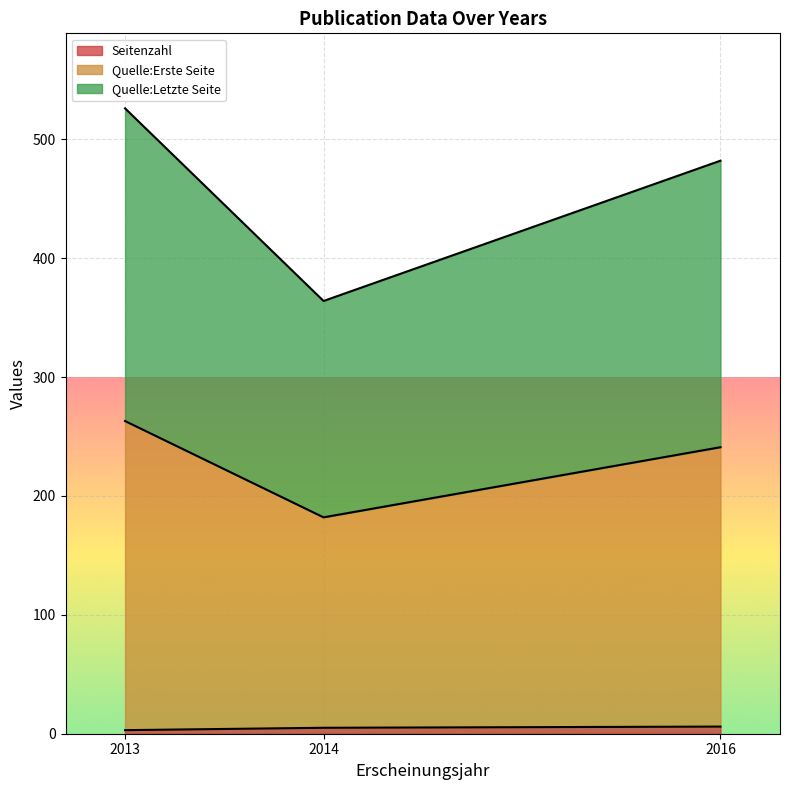

How many values in the Seitenzahl series exceed 5?

1